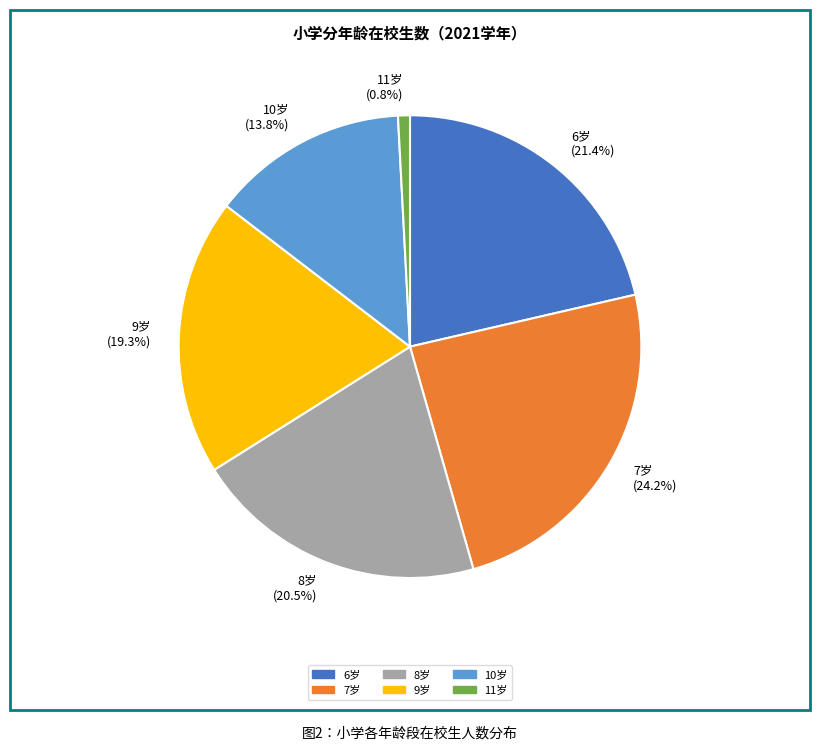

To the nearest percent, what is the average slice percentage?

17%